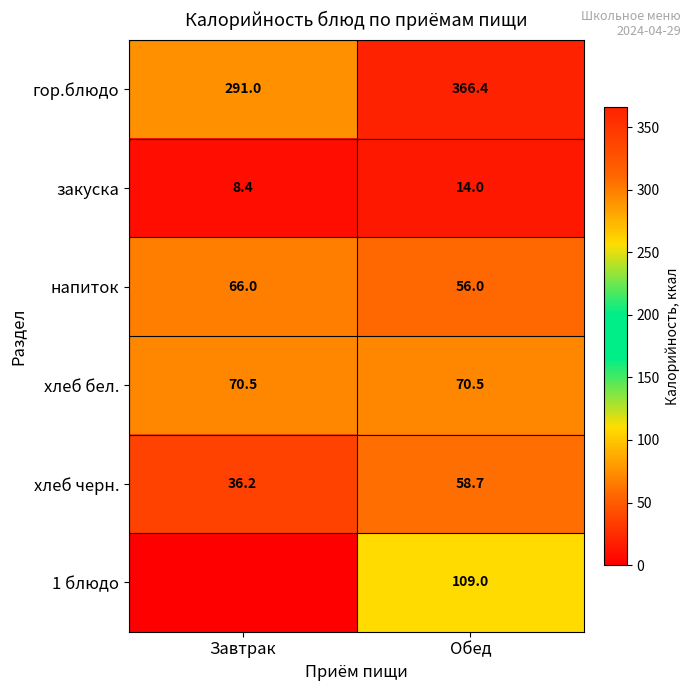

What is the difference between the maximum and minimum values in the напиток series?

10.0